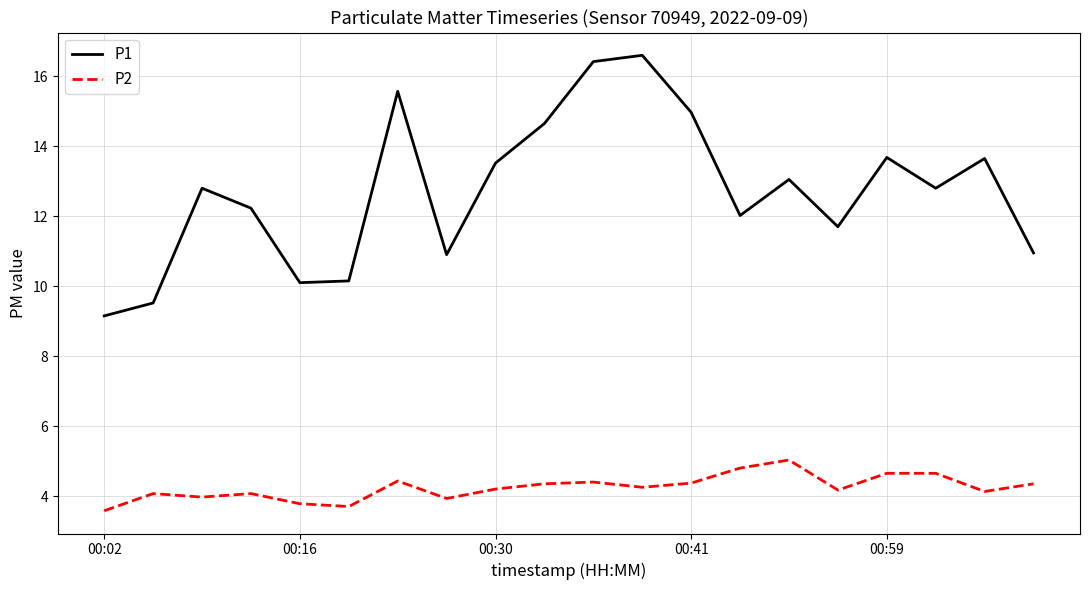

True or false: P1 and P2 intersect in this chart.

False